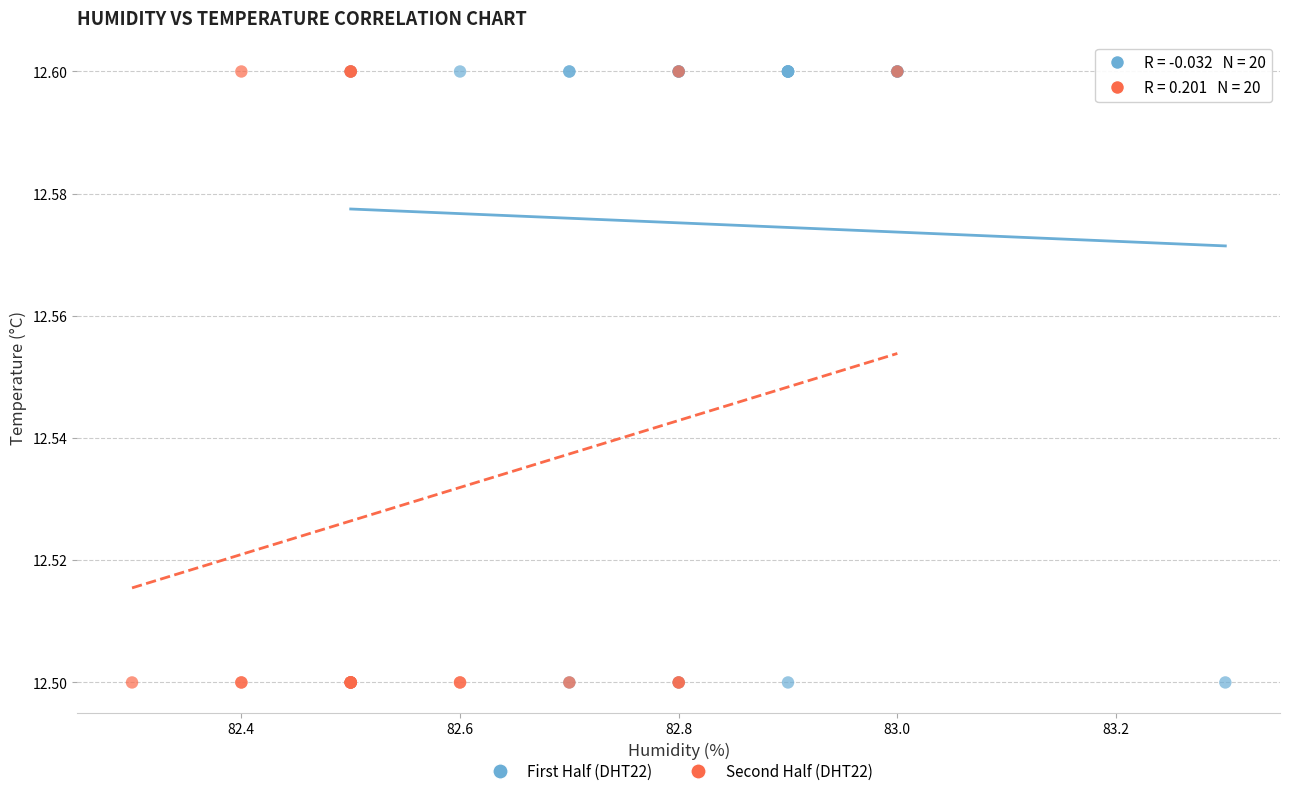

What are all the series names shown in the legend?

First Half (DHT22), Second Half (DHT22)